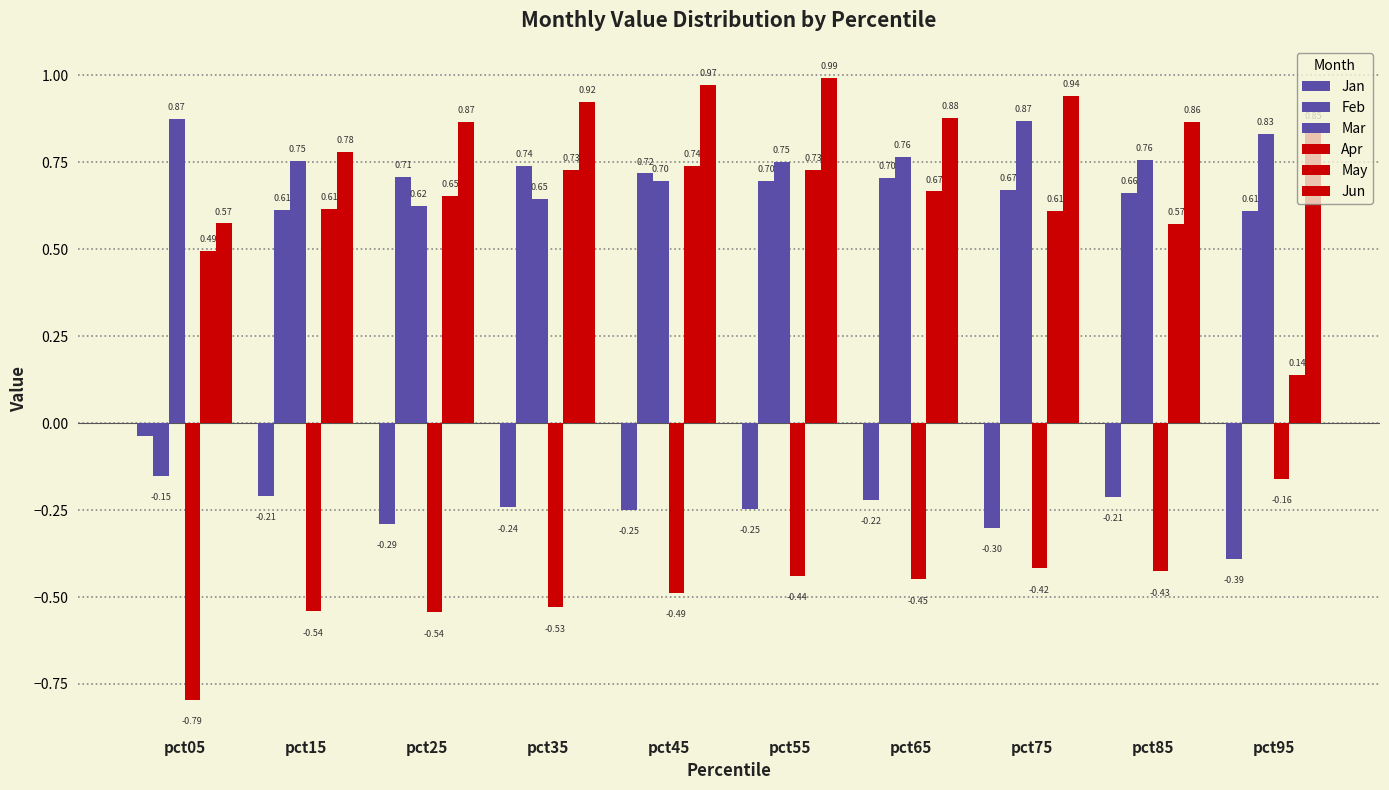

How many groups of bars are there?

10